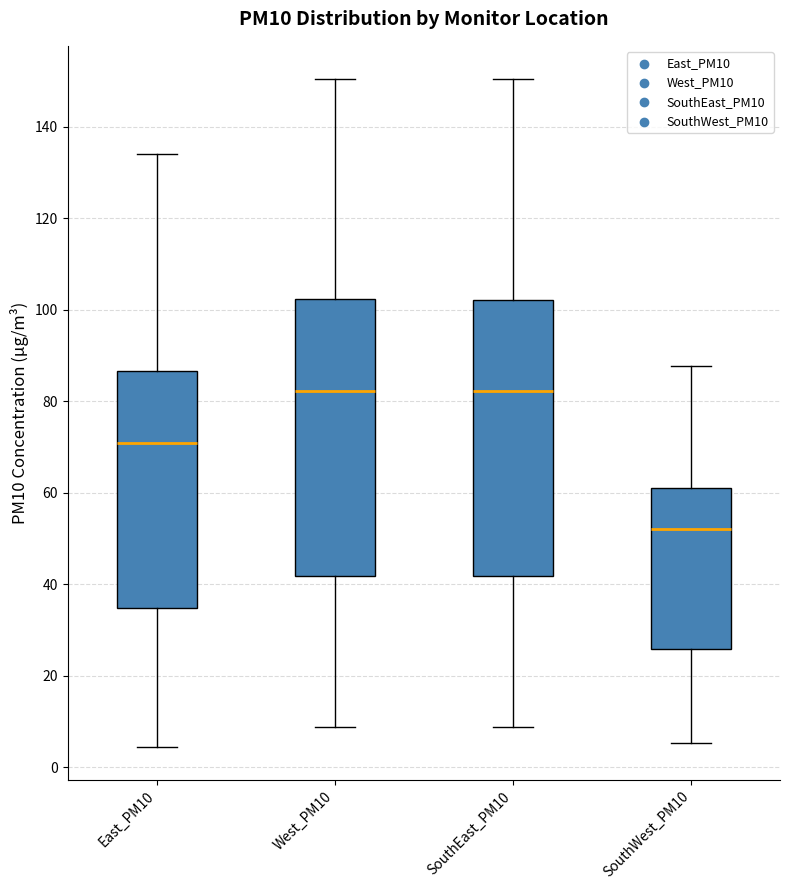

Reading left to right, transcribe this box plot: for each box, give where its median line is, the range the box spans, and where its two whiskers end, as read against the y-axis. The values are not printed on the chart, so give them approximately, as read against the axis.

East_PM10: median 70, box 34 to 86, whiskers 4 to 134
West_PM10: median 82, box 42 to 102, whiskers 8 to 150
SouthEast_PM10: median 82, box 42 to 102, whiskers 8 to 150
SouthWest_PM10: median 52, box 26 to 62, whiskers 6 to 88